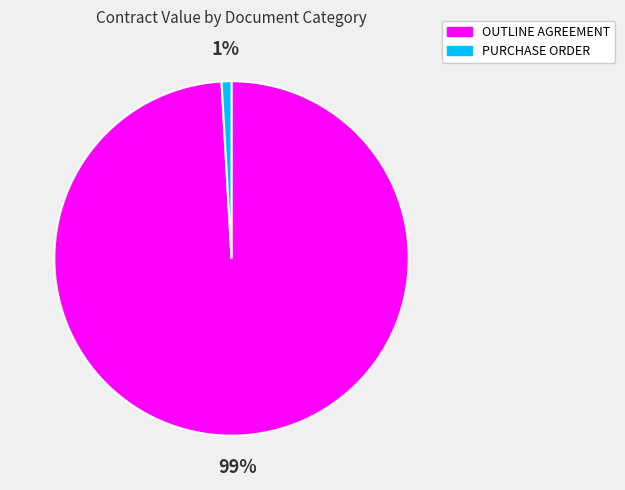

True or false: PURCHASE ORDER accounts for 1% of the total.

True